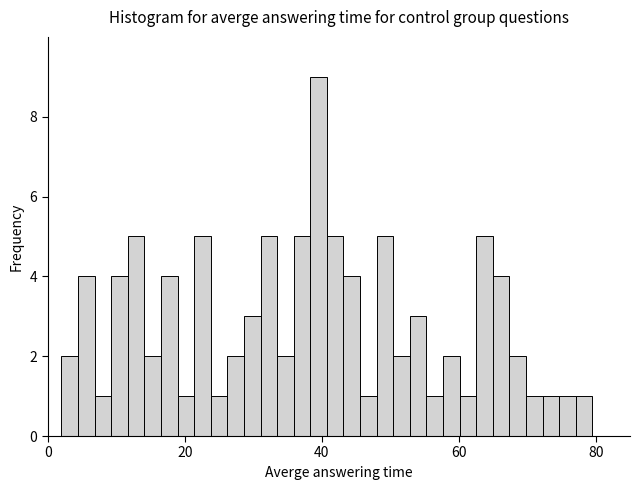

Around what value on the x-axis is the tallest bar? Give the approximate position of its centre, as read against the axis.

40